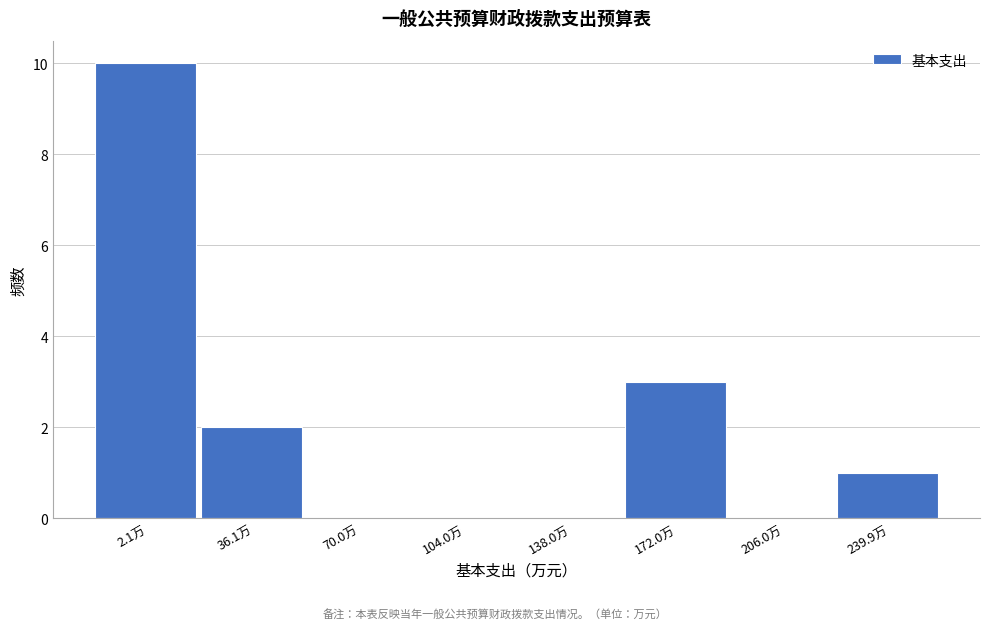

Reading right to left, list all the values displayed in this chart.

239.9万=1	206.0万=0	172.0万=3	138.0万=0	104.0万=0	70.0万=0	36.1万=2	2.1万=10